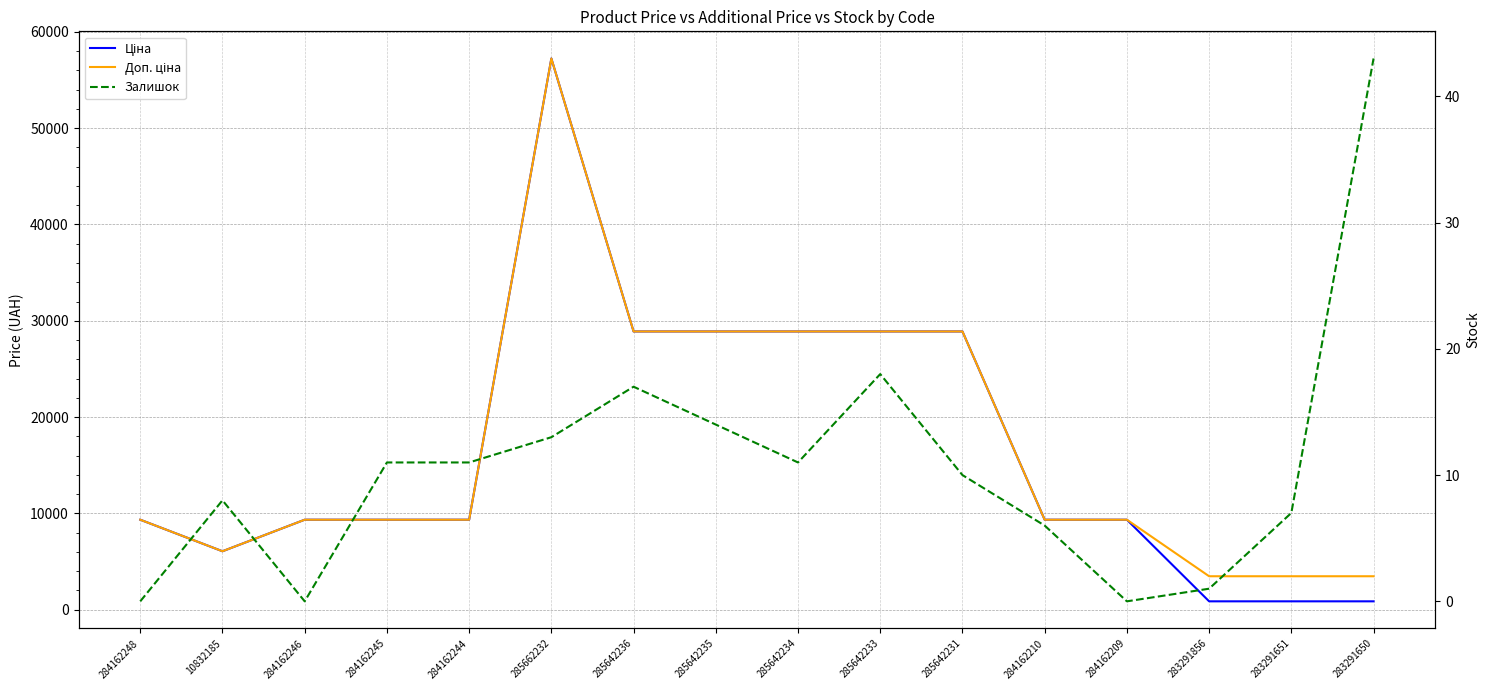

How many series are shown in this chart?

3